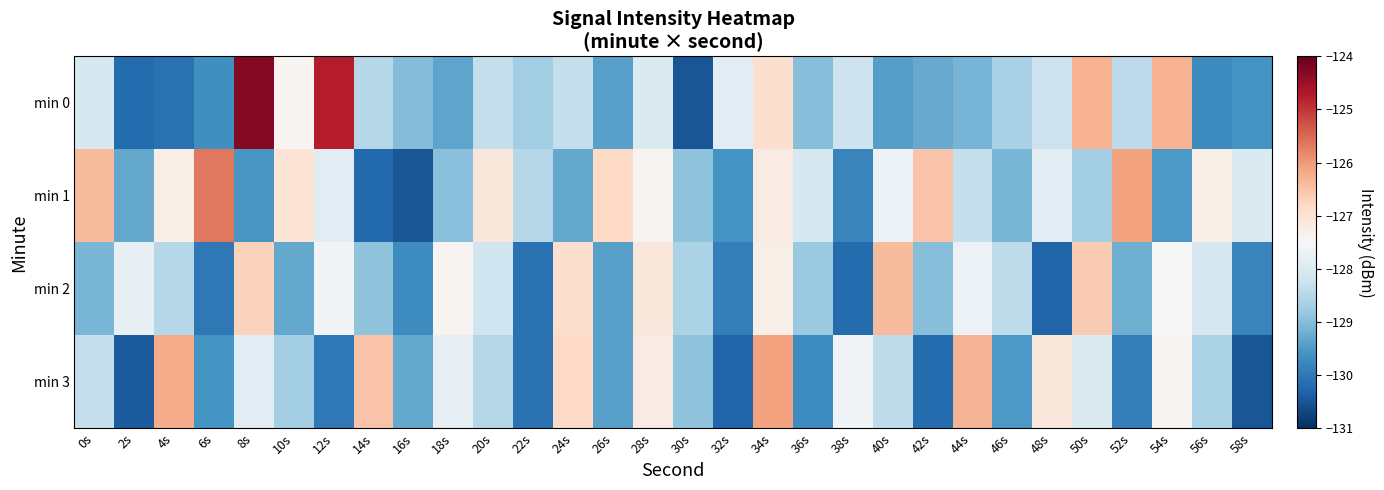

Reading right to left, transcribe all the data shown in this chart.

min 0: 58s=-129.6	56s=-129.7	54s=-126.3	52s=-128.4	50s=-126.3	48s=-128.2	46s=-128.6	44s=-129.1	42s=-129.3	40s=-129.4	38s=-128.2	36s=-129.0	34s=-126.9	32s=-127.9	30s=-130.5	28s=-128.0	26s=-129.4	24s=-128.3	22s=-128.7	20s=-128.3	18s=-129.3	16s=-129.0	14s=-128.5	12s=-124.7	10s=-127.4	8s=-124.3	6s=-129.6	4s=-130.1	2s=-130.2	0s=-128.1
min 1: 58s=-128.0	56s=-127.3	54s=-129.5	52s=-126.1	50s=-128.7	48s=-127.9	46s=-129.1	44s=-128.3	42s=-126.5	40s=-127.7	38s=-129.8	36s=-128.1	34s=-127.2	32s=-129.6	30s=-128.9	28s=-127.4	26s=-126.8	24s=-129.3	22s=-128.5	20s=-127.1	18s=-129.0	16s=-130.5	14s=-130.2	12s=-127.9	10s=-127.0	8s=-129.5	6s=-125.7	4s=-127.3	2s=-129.3	0s=-126.4
min 2: 58s=-129.8	56s=-128.1	54s=-127.5	52s=-129.2	50s=-126.6	48s=-130.3	46s=-128.4	44s=-127.7	42s=-129.0	40s=-126.4	38s=-130.2	36s=-128.8	34s=-127.3	32s=-129.9	30s=-128.6	28s=-127.1	26s=-129.4	24s=-126.9	22s=-130.1	20s=-128.2	18s=-127.4	16s=-129.7	14s=-128.9	12s=-127.6	10s=-129.3	8s=-126.7	6s=-130.0	4s=-128.5	2s=-127.8	0s=-129.1
min 3: 58s=-130.5	56s=-128.6	54s=-127.4	52s=-129.9	50s=-128.0	48s=-127.1	46s=-129.5	44s=-126.3	42s=-130.2	40s=-128.4	38s=-127.6	36s=-129.7	34s=-126.1	32s=-130.3	30s=-128.9	28s=-127.2	26s=-129.4	24s=-126.8	22s=-130.1	20s=-128.5	18s=-127.8	16s=-129.3	14s=-126.5	12s=-130.0	10s=-128.7	8s=-127.9	6s=-129.6	4s=-126.2	2s=-130.4	0s=-128.3